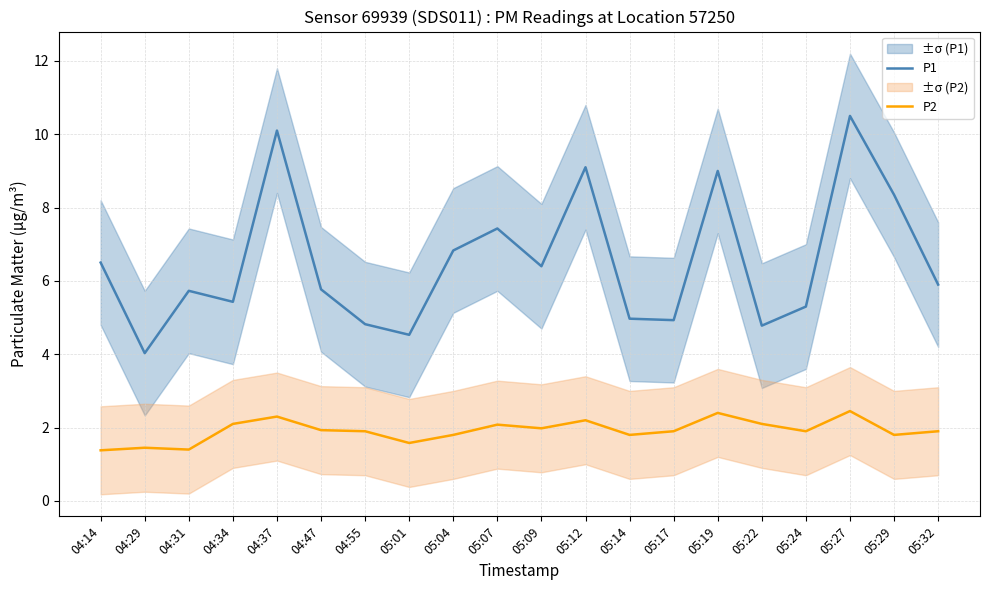

True or false: P1 and P2 cross at least once.

False